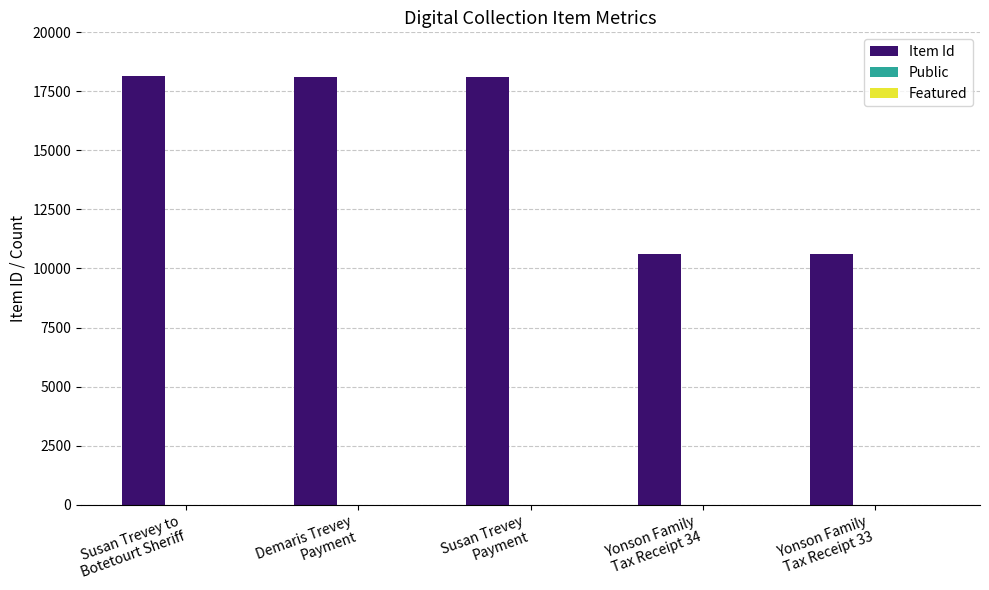

Which series has the widest spread of values?

Item Id